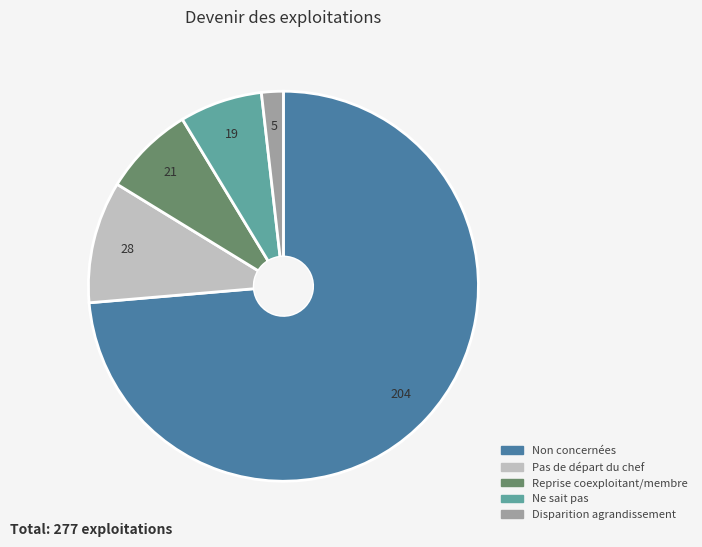

Is there a majority slice in this chart?

Yes